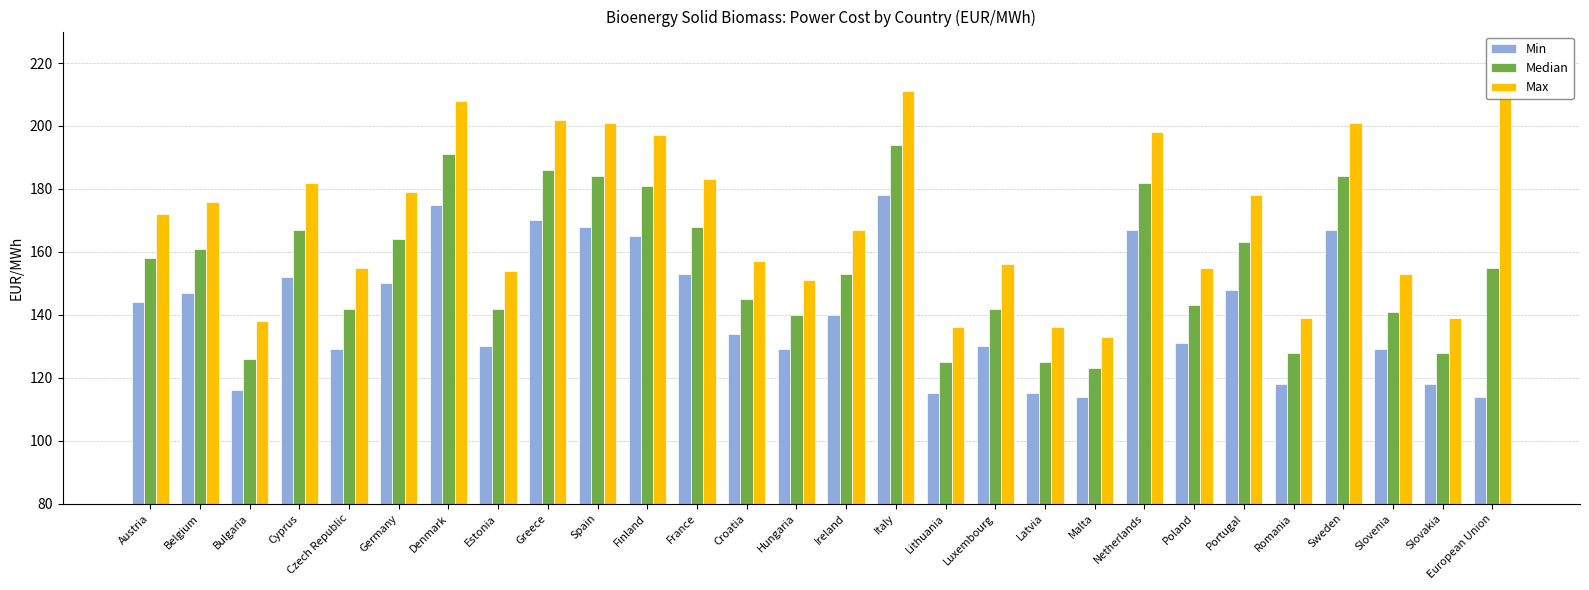

What is the difference between the second highest and minimum values in the Max series?

78